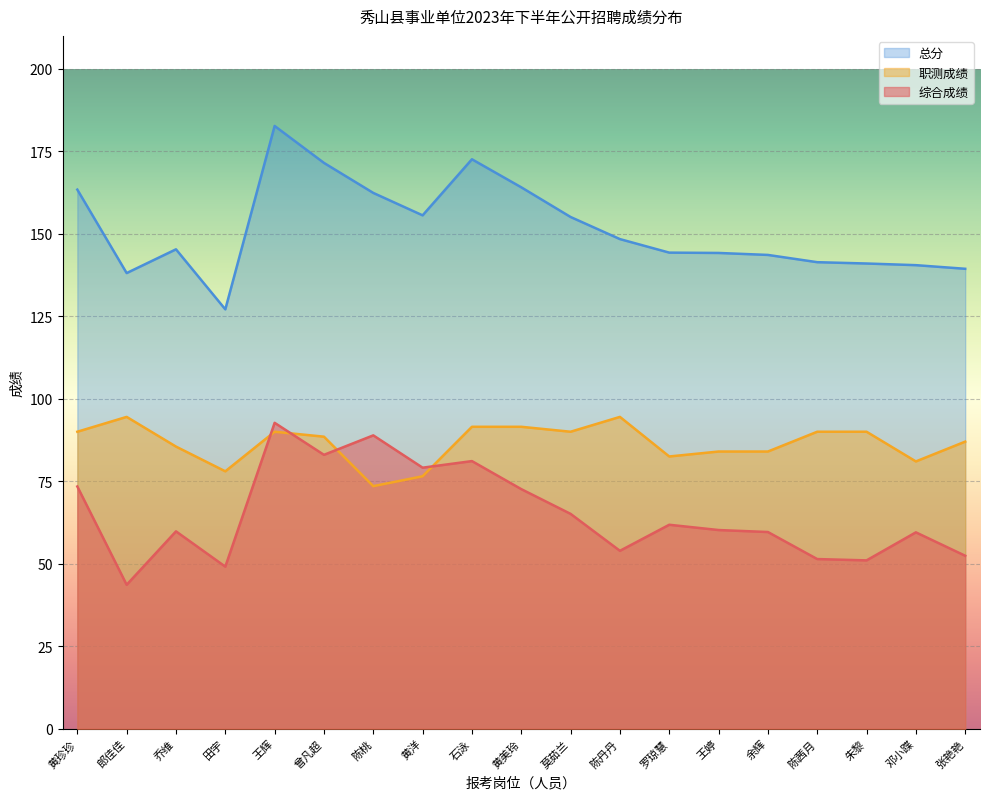

What is the average value of the 综合成绩 series?

65.2